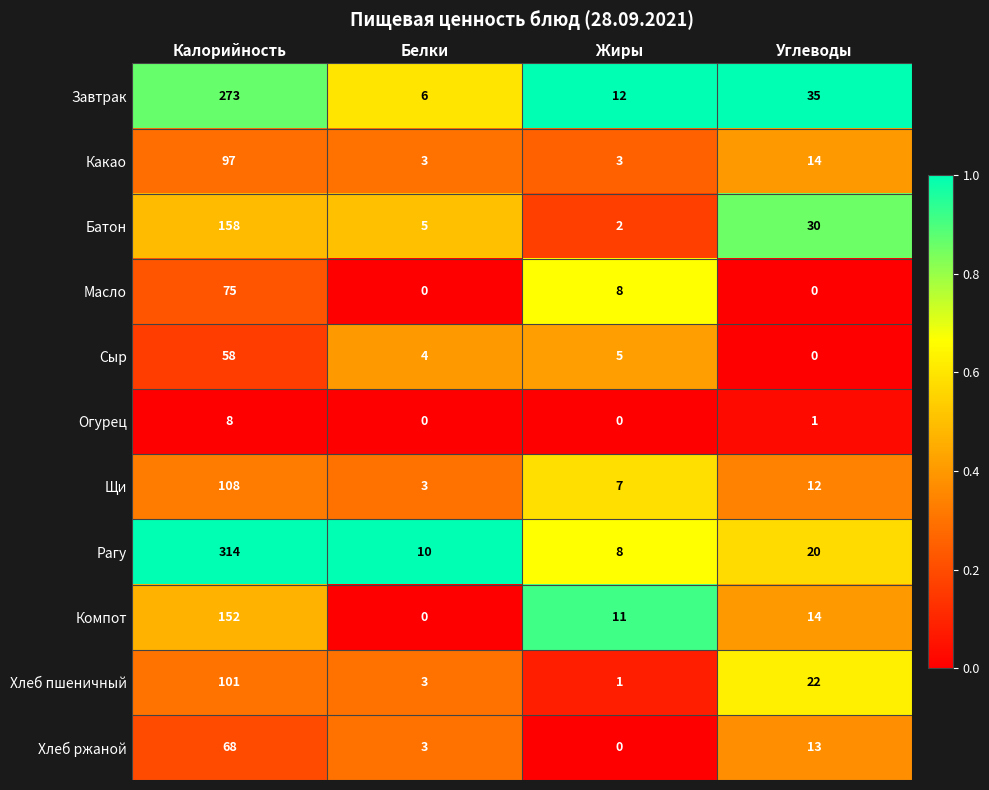

How many categories are shown in the chart?

4